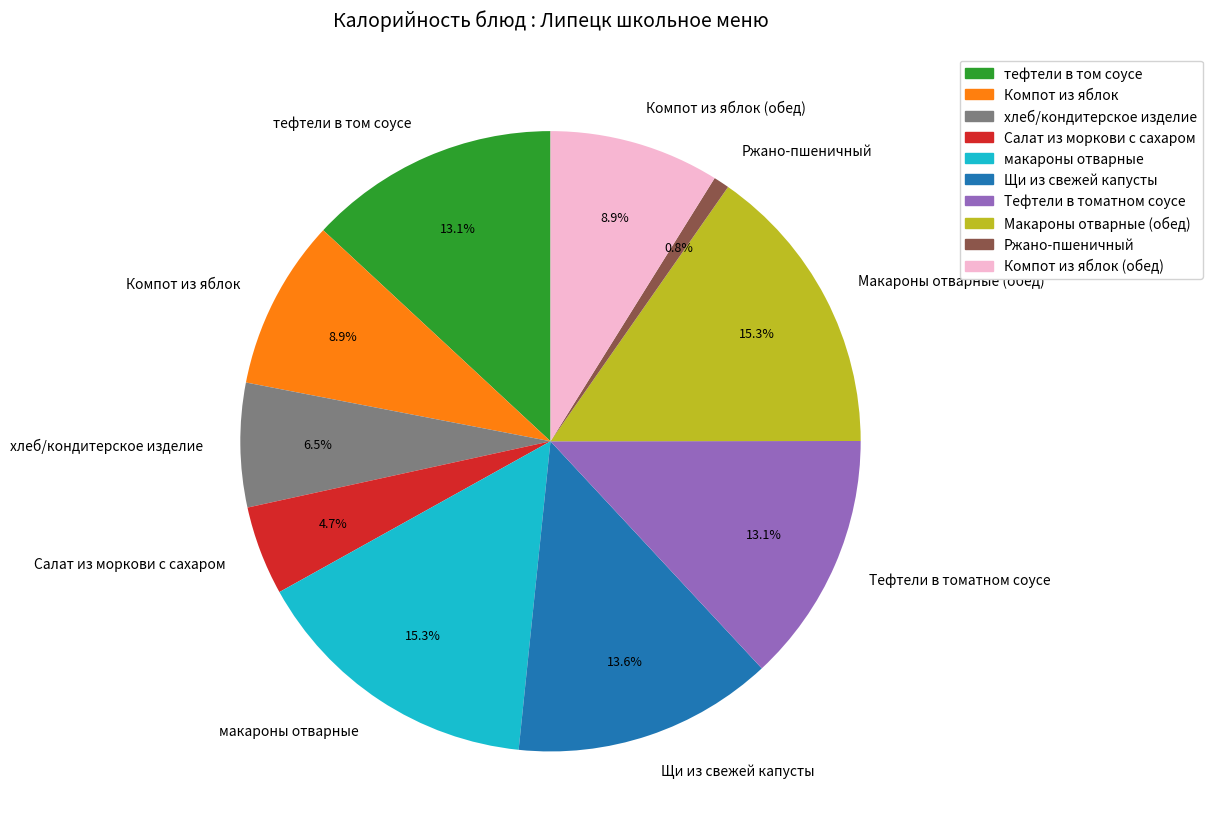

What percentage is the Салат из моркови с сахаром slice, to the nearest percent?

5%